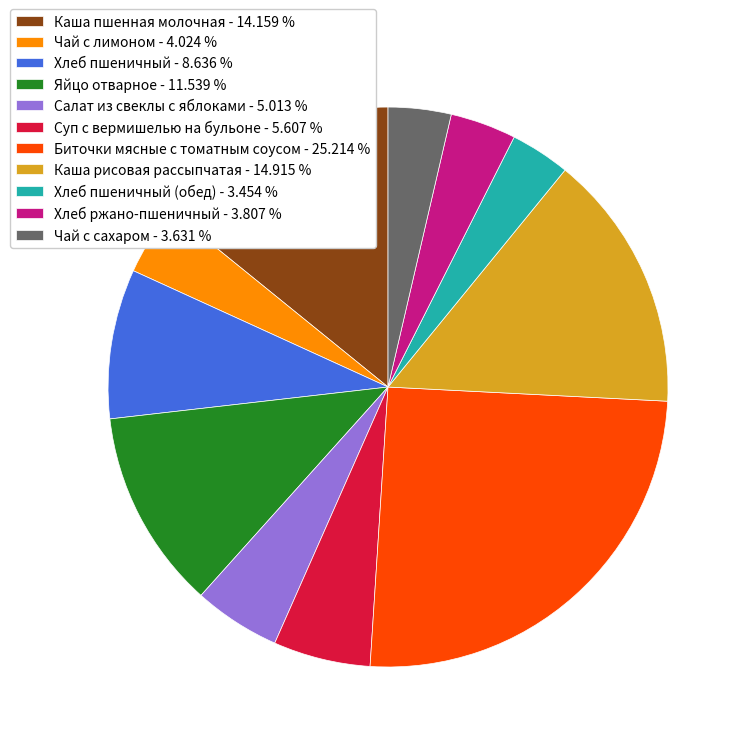

Approximately how many times larger is the value at Суп с вермишелью на бульоне - 5.607 % compared to Яйцо отварное - 11.539 %?

0.5